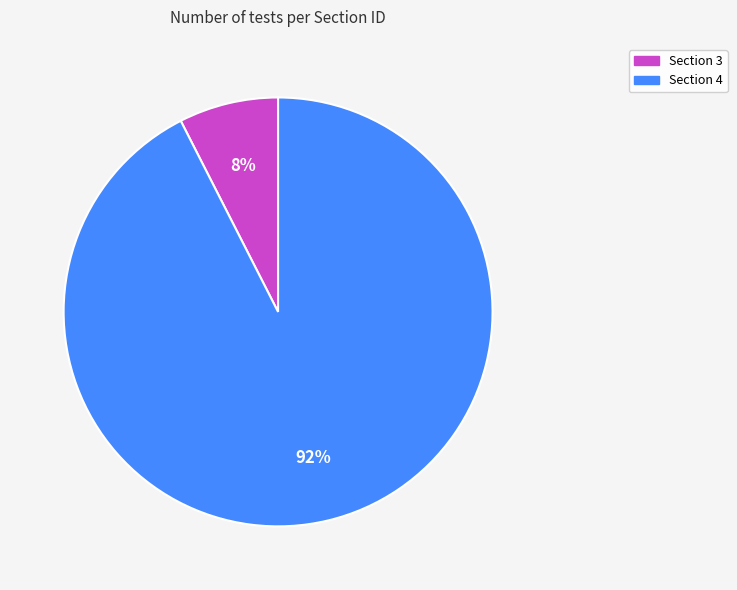

Rank the categories by value from highest to lowest.

Section 4, Section 3